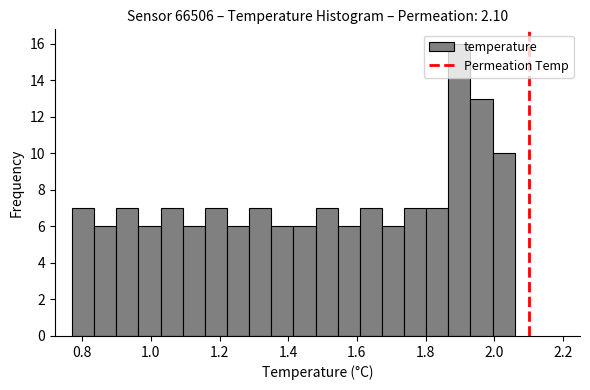

Around what value on the x-axis is the tallest bar? Give the approximate position of its centre, as read against the axis.

1.90